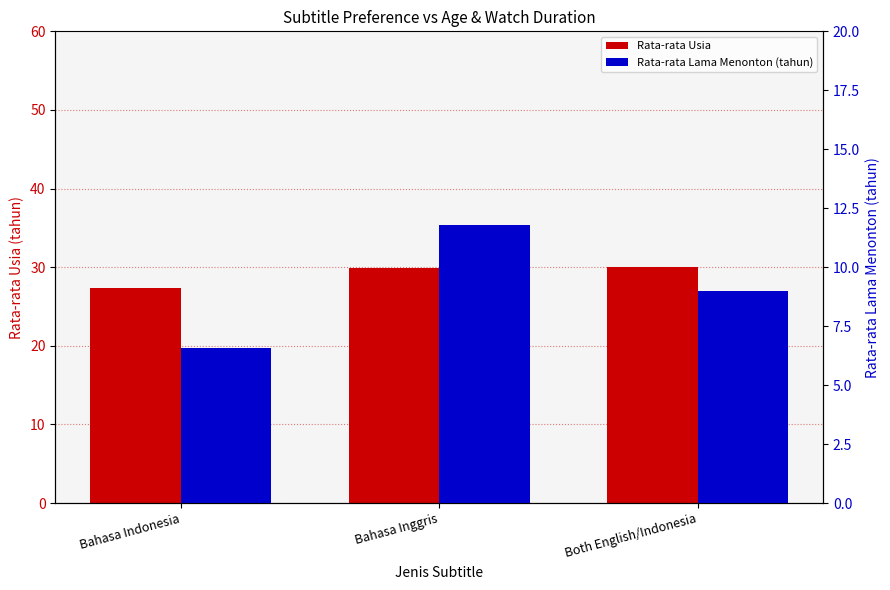

What is the sum of the Rata-rata Usia values at Both English/Indonesia and Bahasa Inggris?

59.9